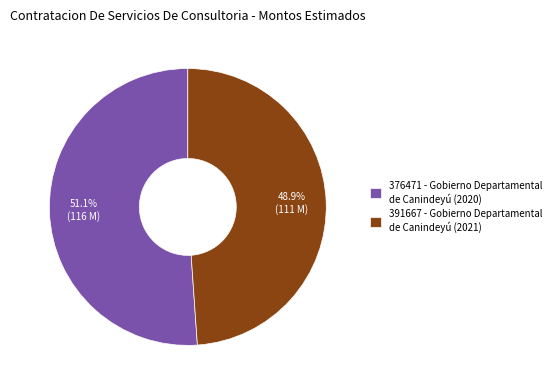

Is there any slice that represents more than half of the pie?

Yes